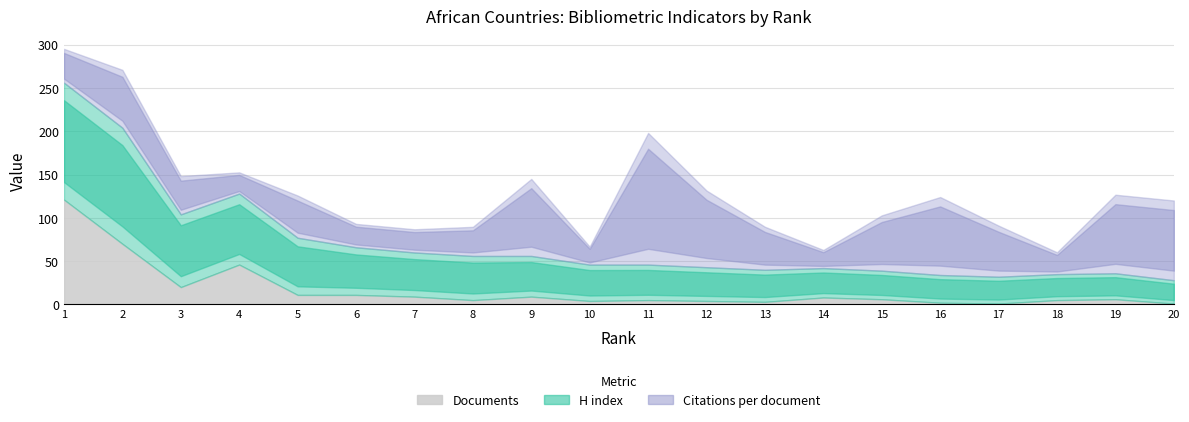

What is the difference between the maximum and second lowest values in the Citations per document series?

131.1